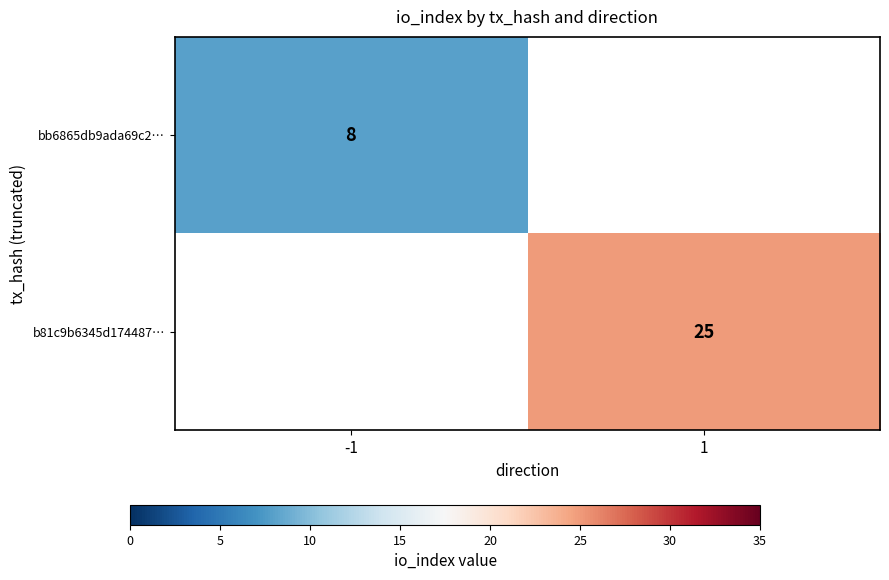

Is the value of b81c9b6345d174487… at 1 greater than the value of bb6865db9ada69c2… at -1?

Yes